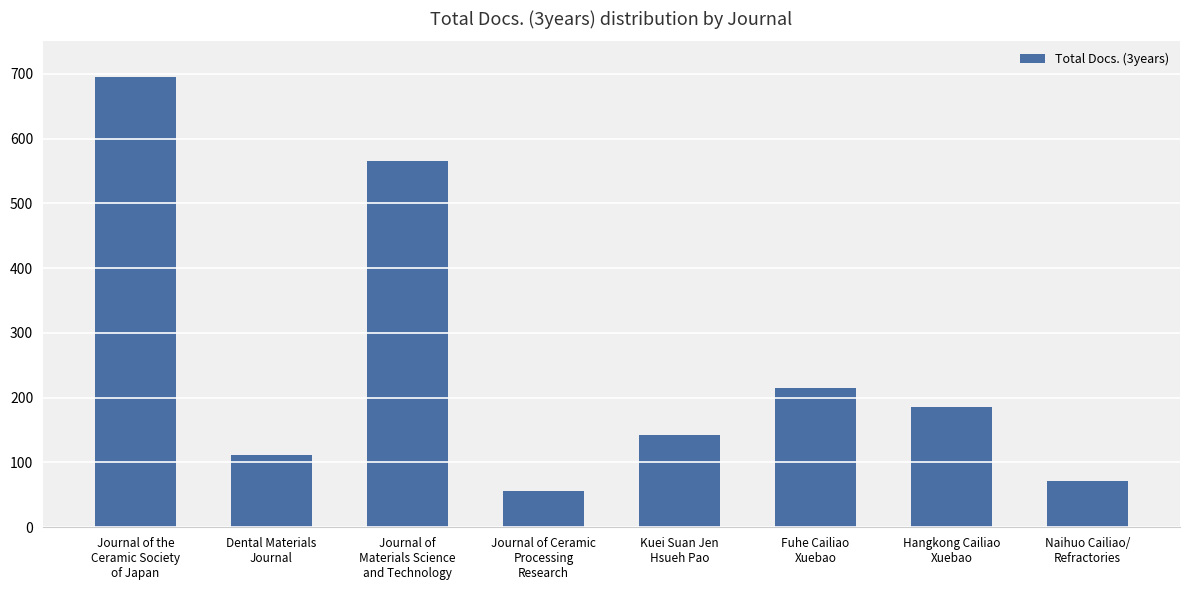

At which label is the value closest to 375?

Fuhe Cailiao
Xuebao